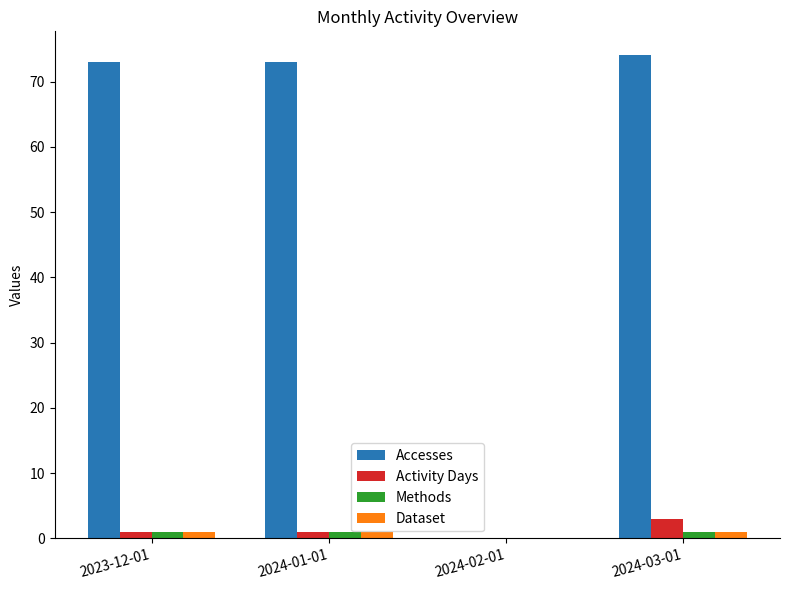

What is the greatest value displayed?

74